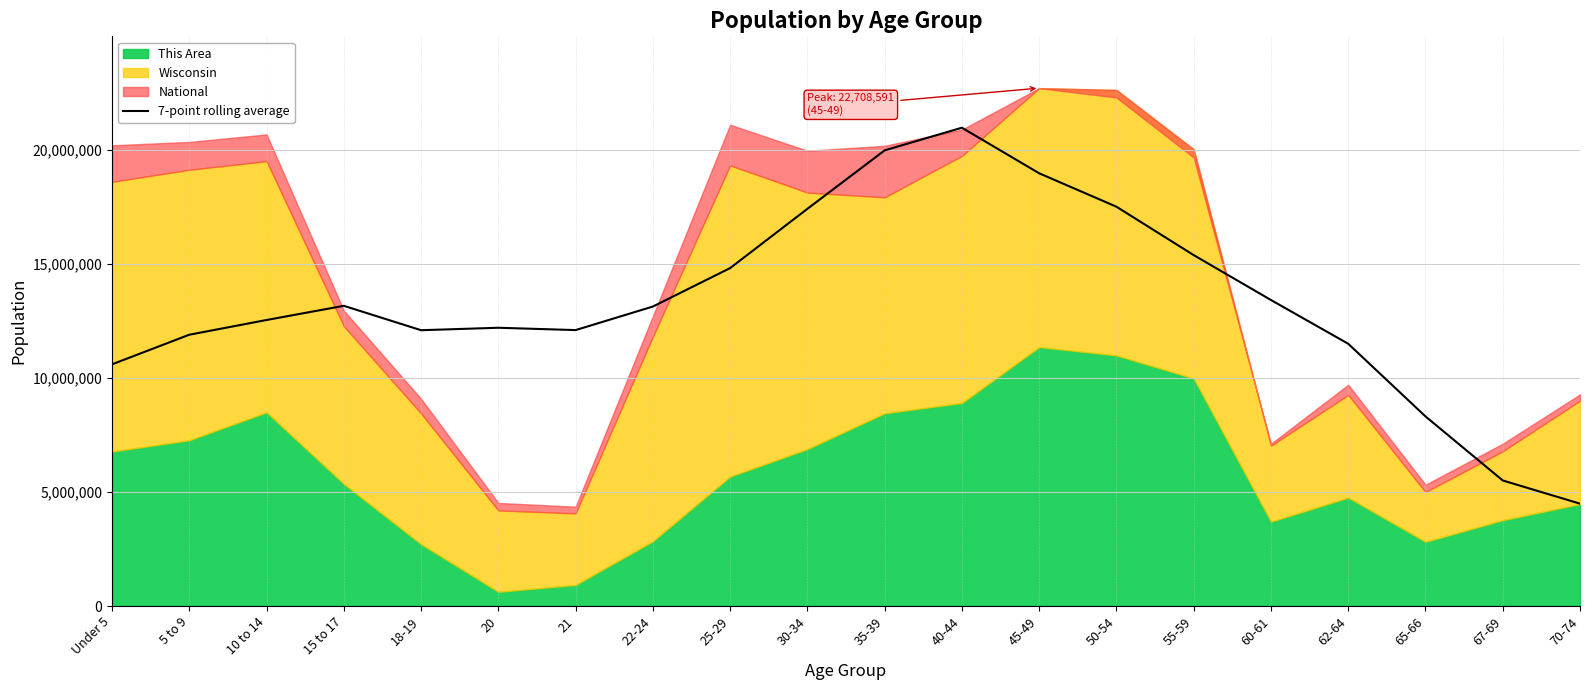

Where is the data nearest to the value 12730264?

10 to 14